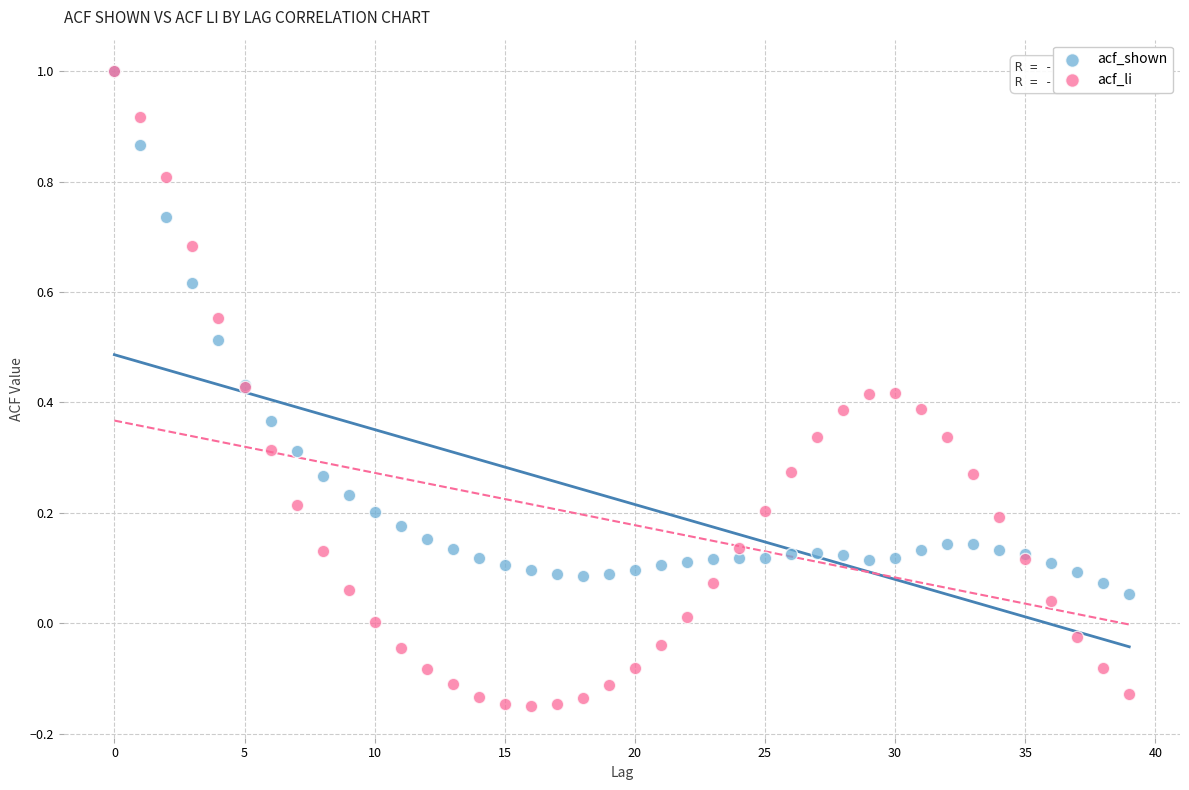

Which series contains the lowest Y value?

acf_li